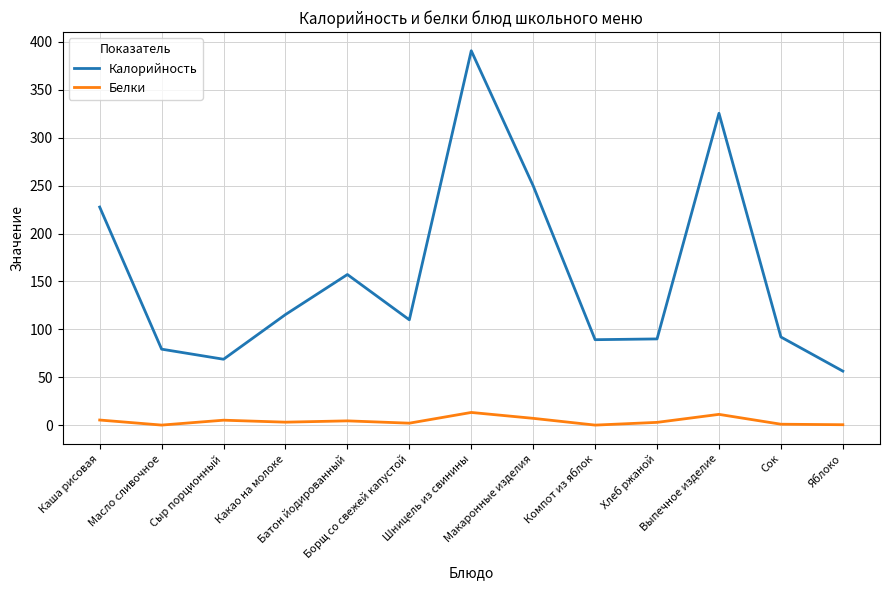

The Калорийность series shows 325.4 at Выпечное изделие. True or false?

True